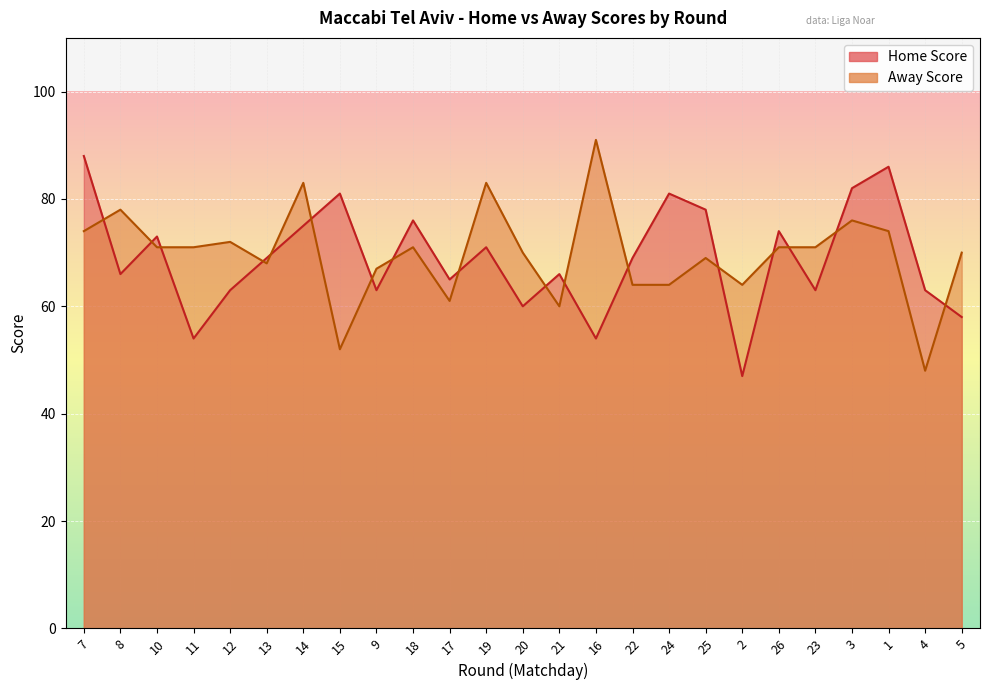

True or false: Away Score and Home Score intersect in this chart.

True